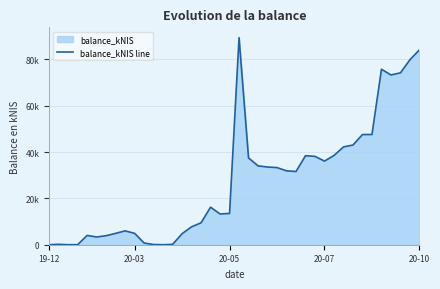

Which label corresponds to the smallest value in the chart?

19-12